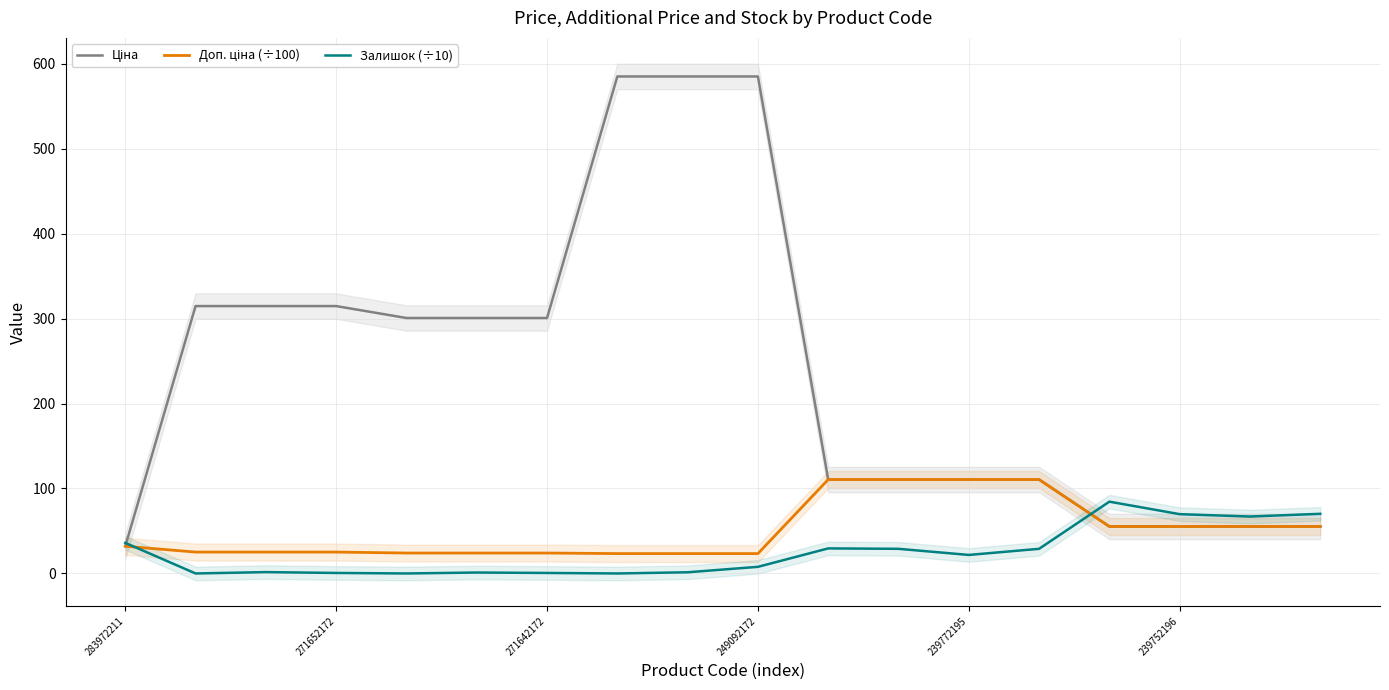

Which label corresponds to the largest value in the chart?

7